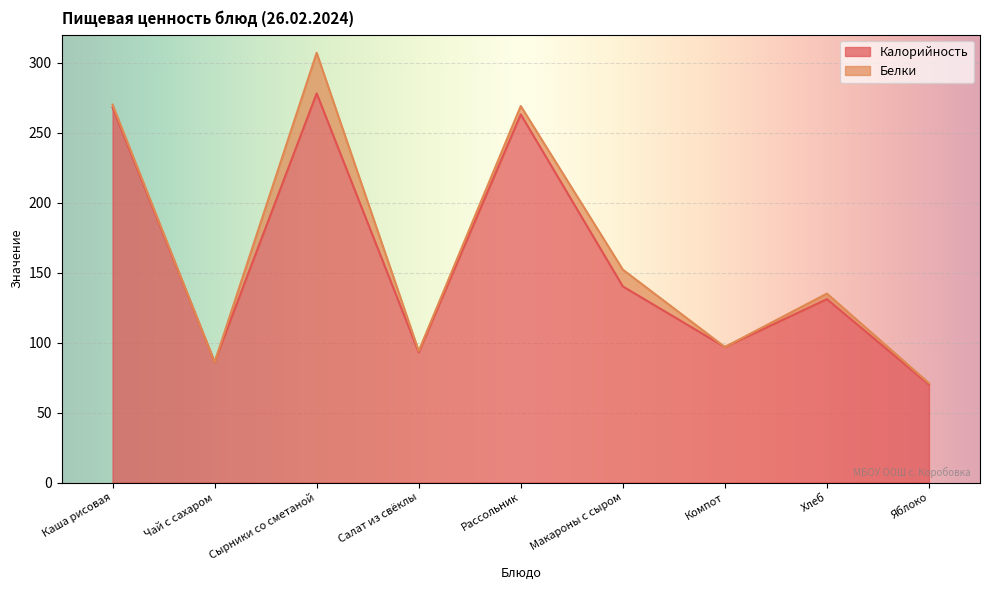

Rank the categories by value from highest to lowest.

Сырники со сметаной, Каша рисовая, Рассольник, Макароны с сыром, Хлеб, Компот, Салат из свёклы, Чай с сахаром, Яблоко